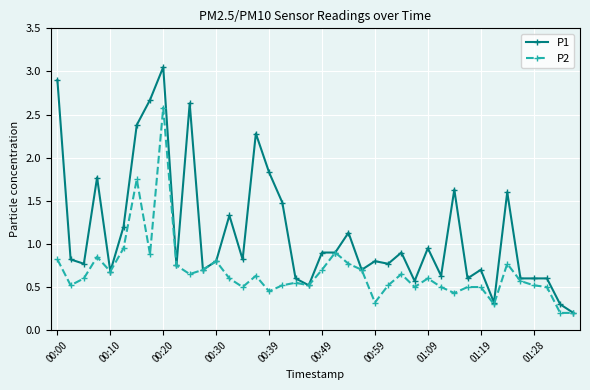

Which series has the largest total across all categories?

P1